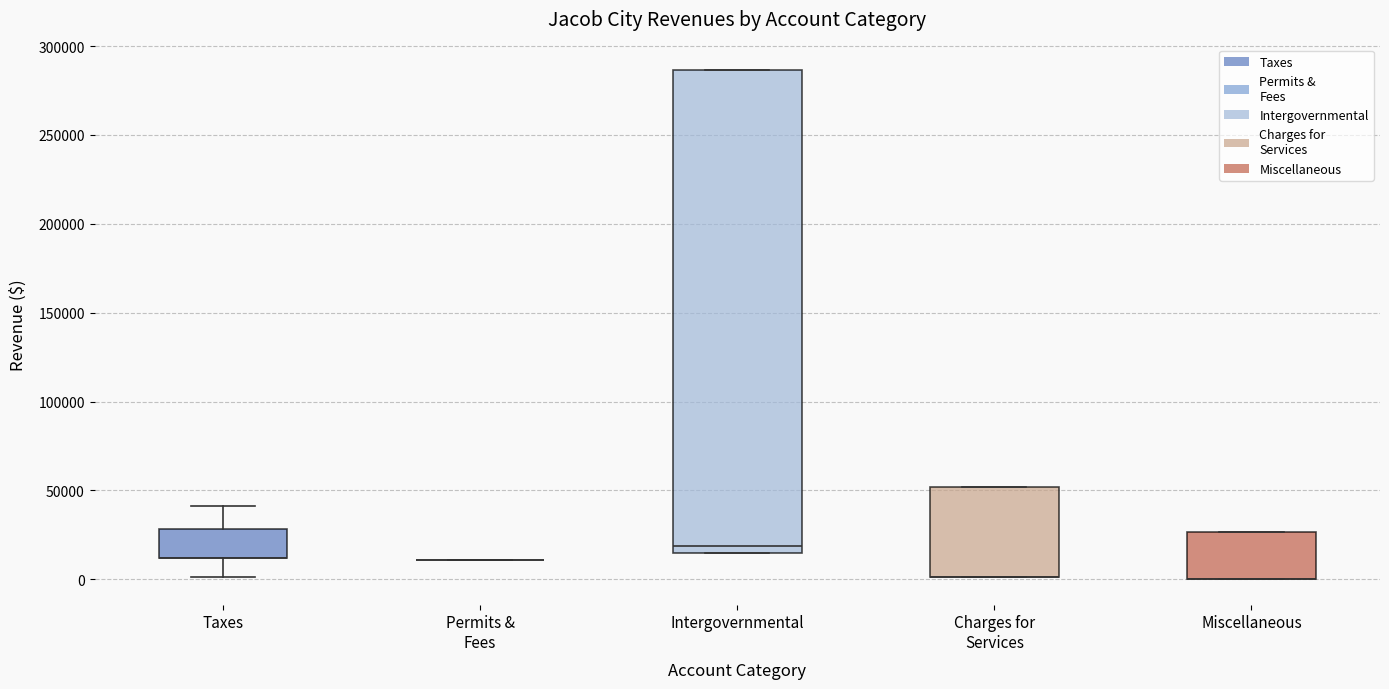

Where is the lower edge of the box for Taxes on the y-axis? The values are not printed on the chart, so give them approximately, as read against the axis.

10000